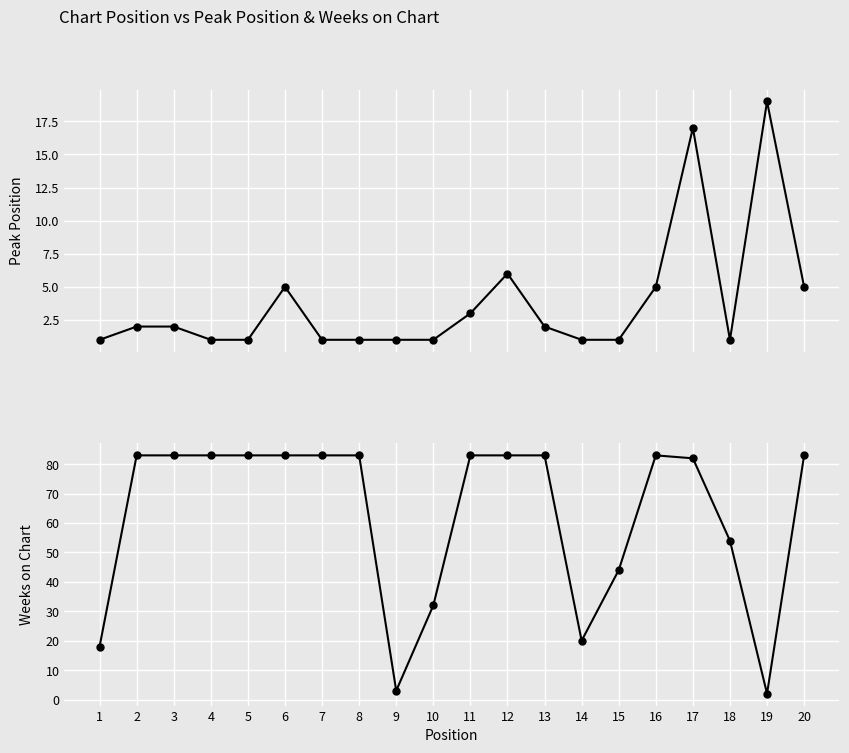

Rank the series at 1 from lowest to highest value.

Peak Position, Weeks on Chart